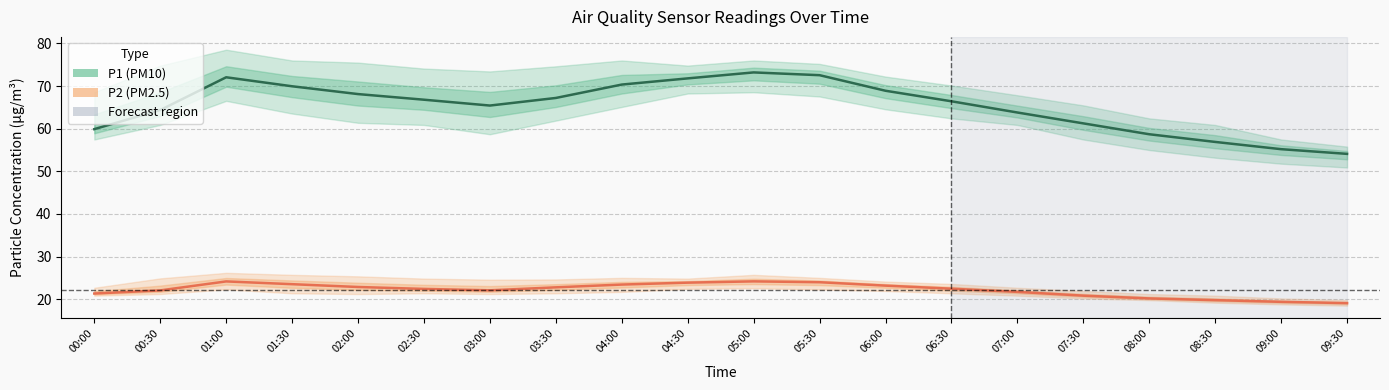

True or false: P2 (PM2.5) and P1 (PM10) intersect in this chart.

False